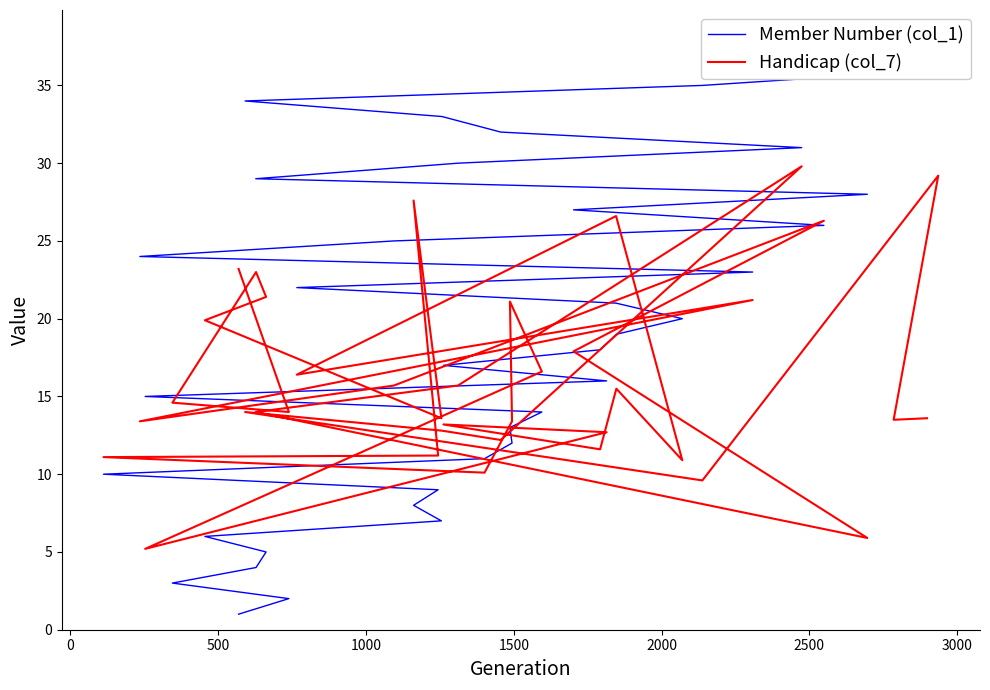

At how many categories does at least one series exceed 12?

35